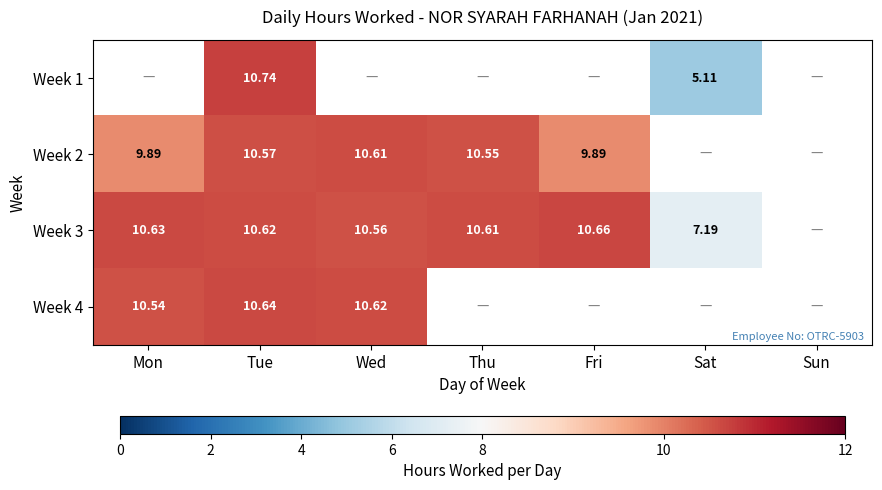

At Tue, list the series in order from largest to smallest.

Week 1, Week 4, Week 3, Week 2